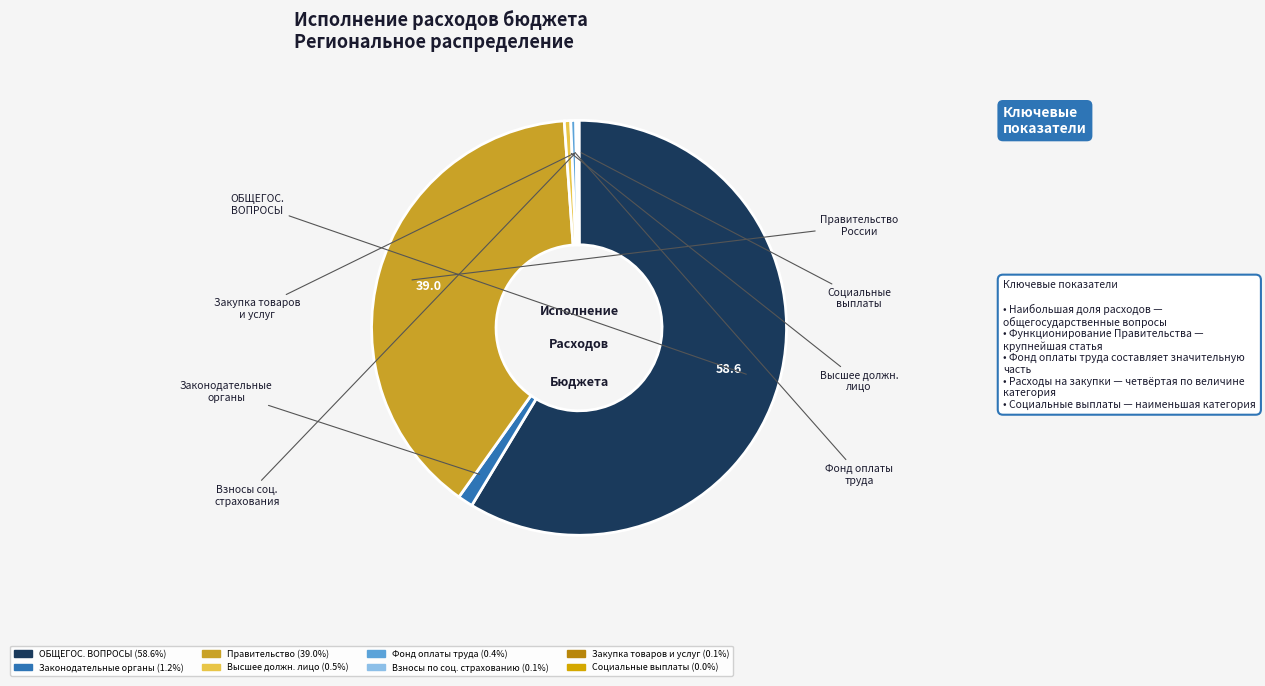

Is there a majority slice in this chart?

Yes